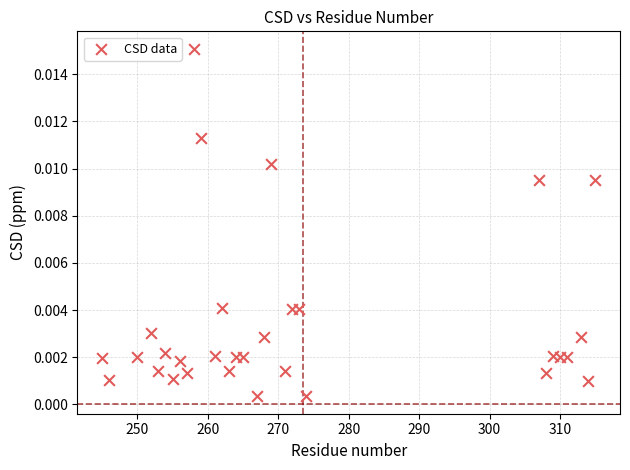

What is the range of X values (max minus min)?

70.0